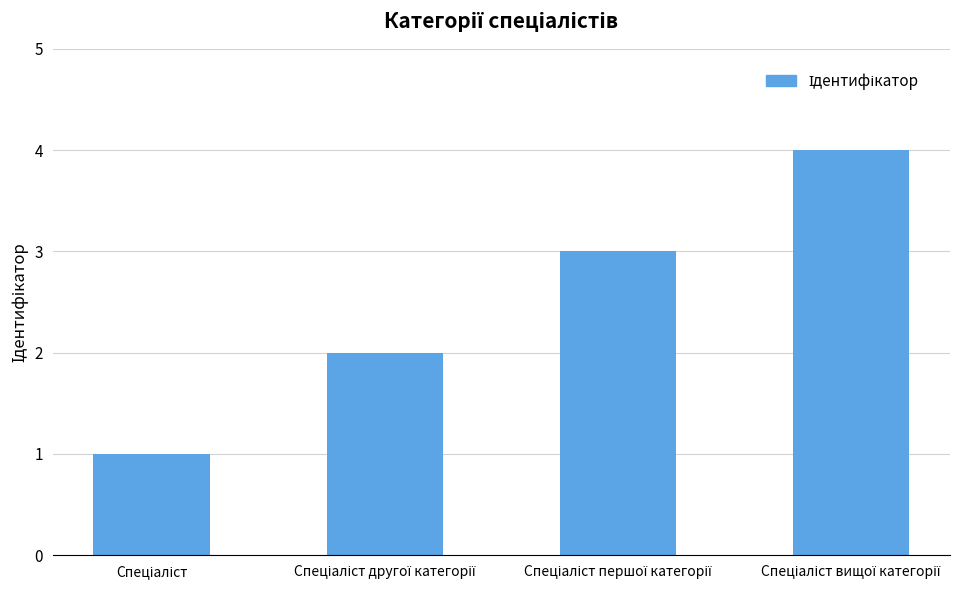

What is the greatest value displayed?

4